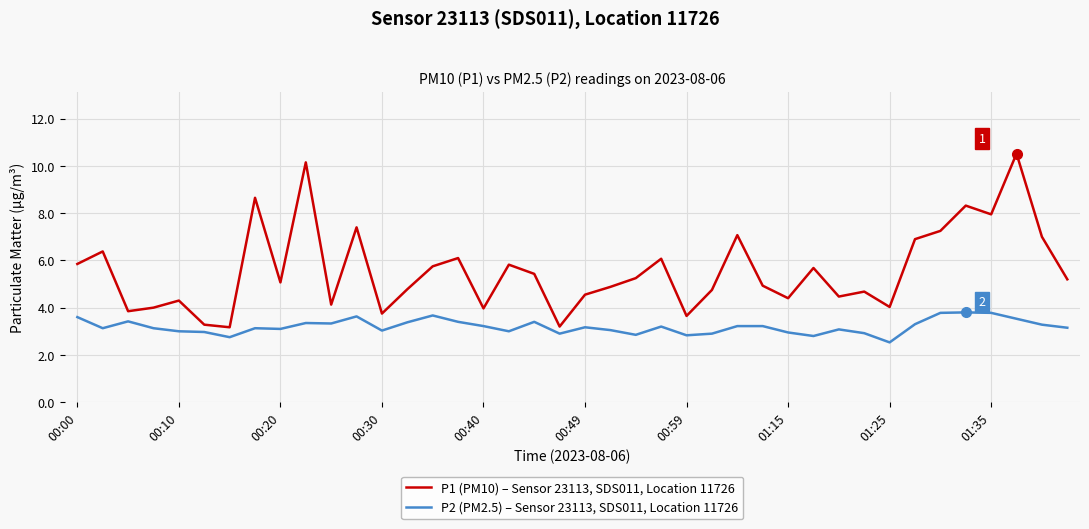

What is the difference between the maximum and minimum values in the P2 (PM2.5) – Sensor 23113, SDS011, Location 11726 series?

1.3